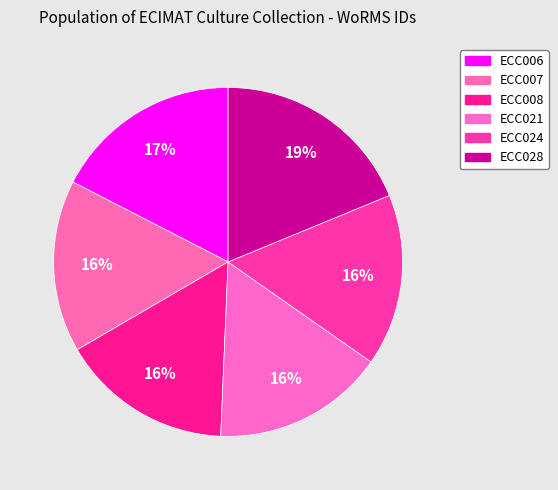

Combined, do ECC024 and ECC021 account for over 50%?

No